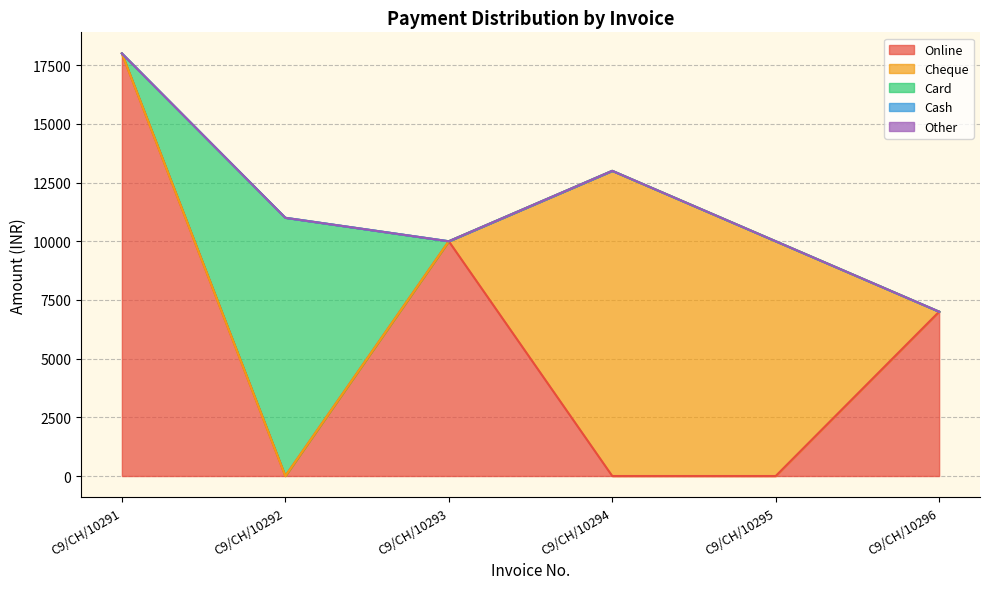

True or false: Other has more than 2 points higher than both neighbors.

False